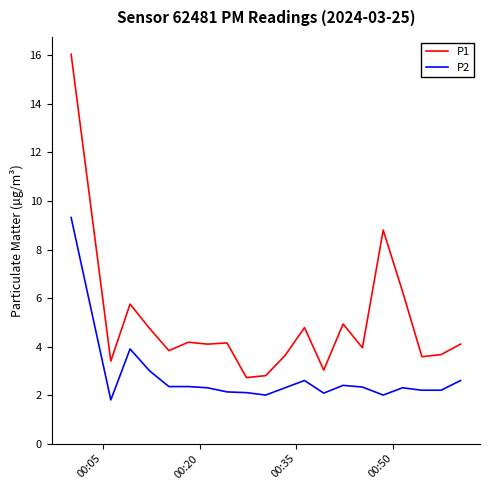

What is the difference between the maximum and minimum values in the P2 series?

7.5